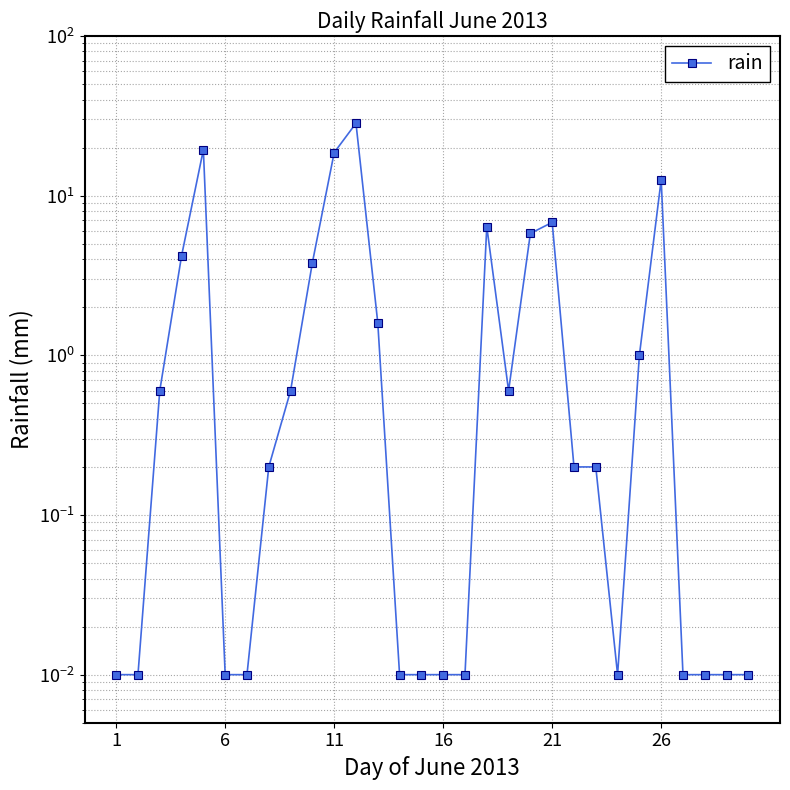

How many points are lower than both their immediate neighbors (excluding endpoints)?

2